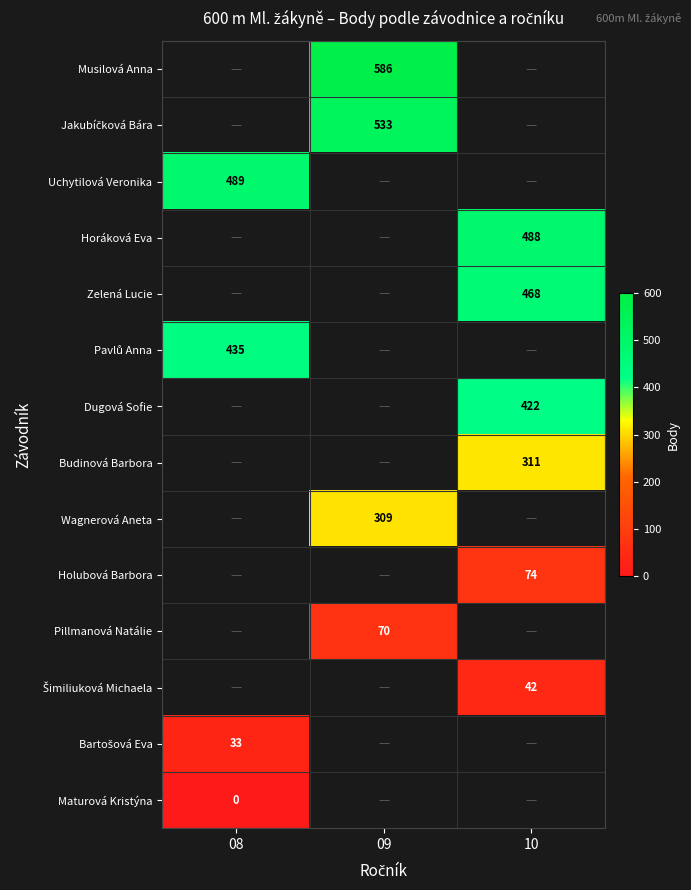

Which has a higher value, 08 or 09?

09